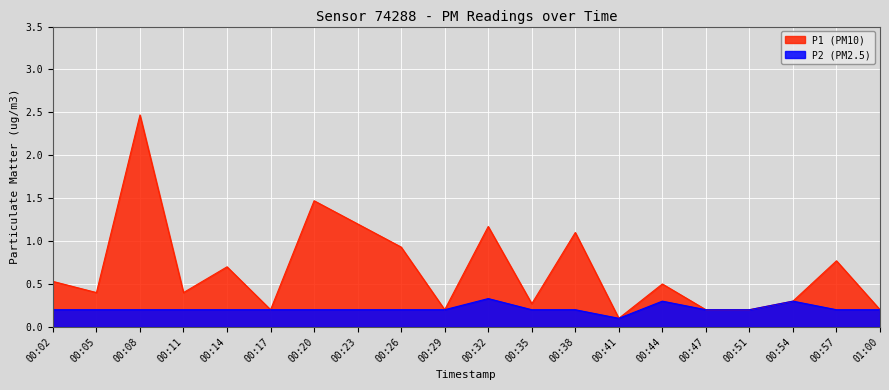

Which series has the largest range (max minus min)?

P1 (PM10)